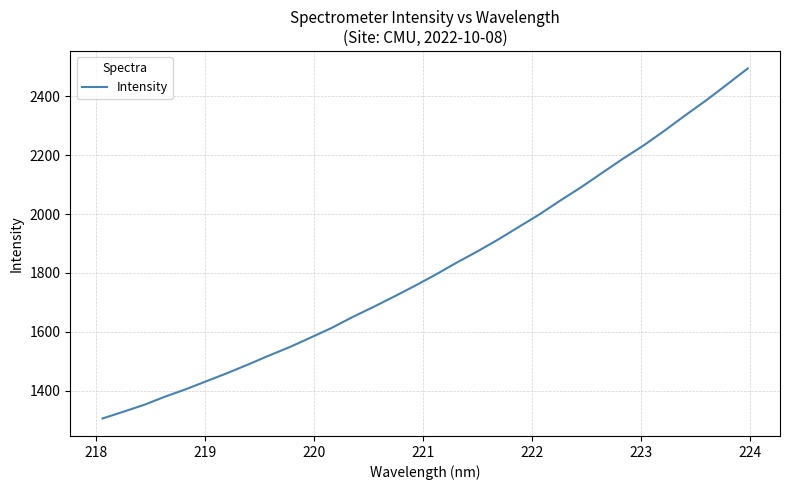

What is the difference between the maximum and minimum values?

1190.0